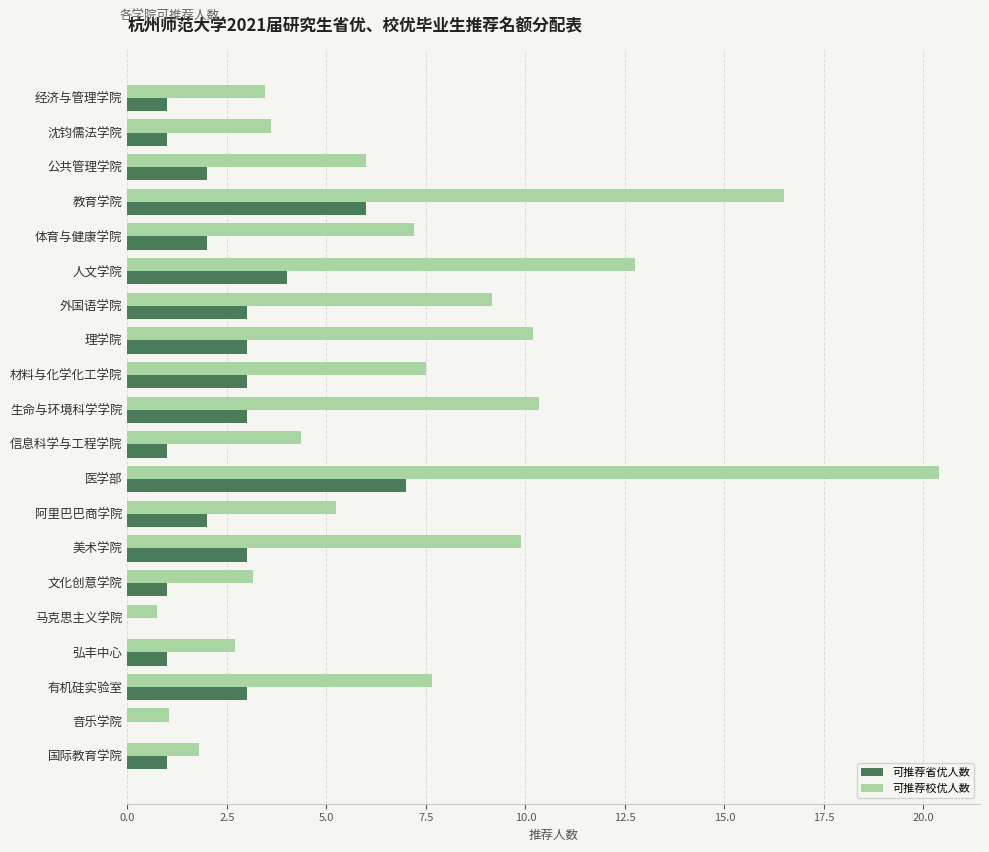

At which category is the sum across all series the highest?

医学部